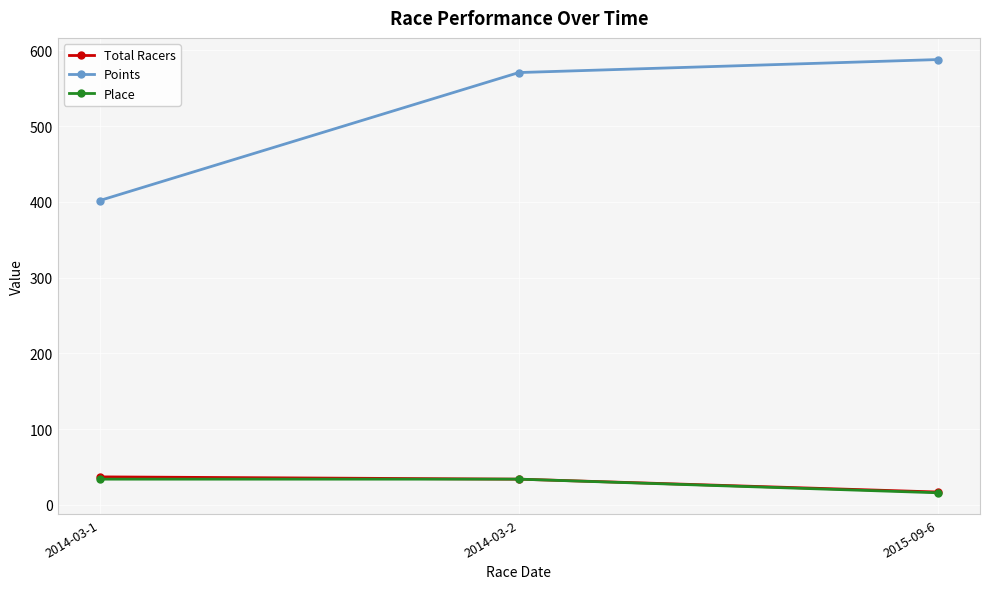

Which series has the largest total across all categories?

Points